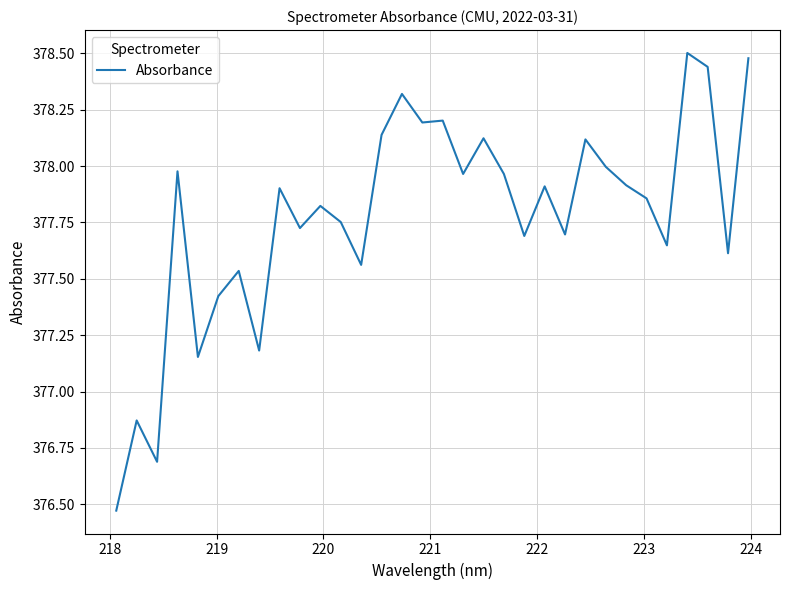

What is the greatest value displayed?

378.5